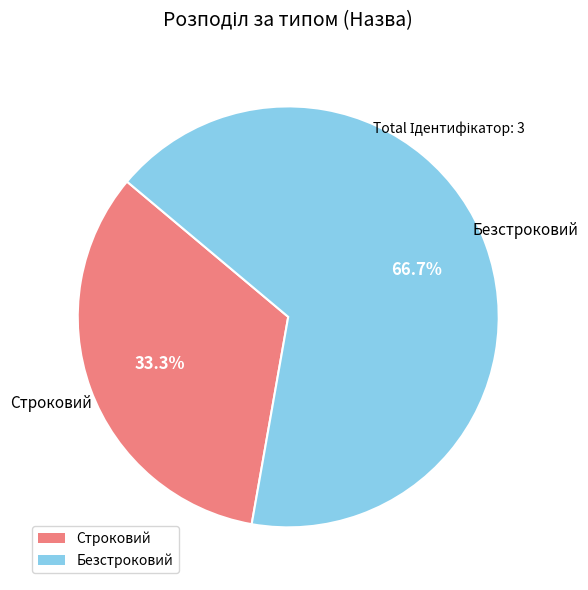

Count the number of slices in the pie.

2